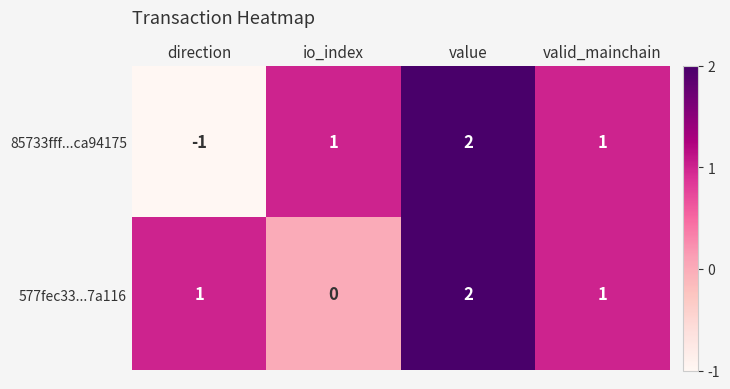

How many values in 85733fff...ca94175 are below zero?

1